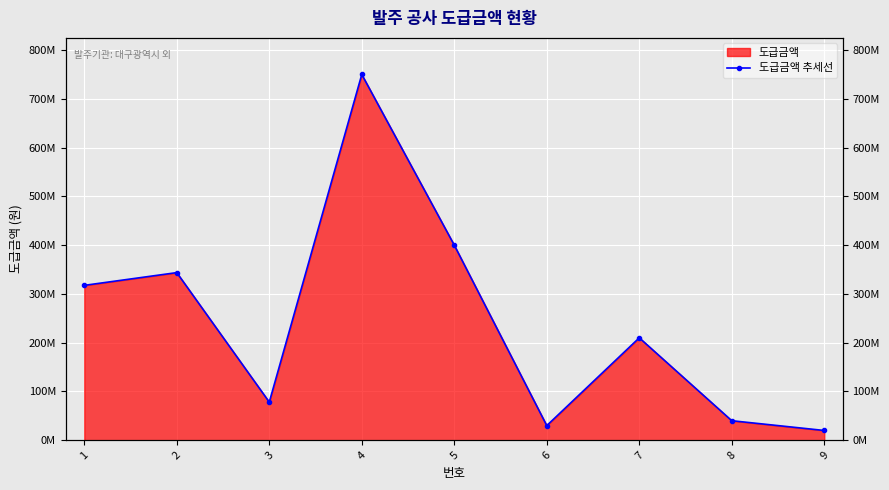

Rank the categories by value from highest to lowest.

4, 5, 2, 1, 7, 3, 8, 6, 9